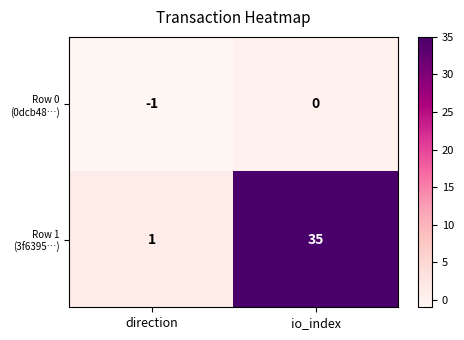

What is the spread (max minus min) of values at io_index?

35